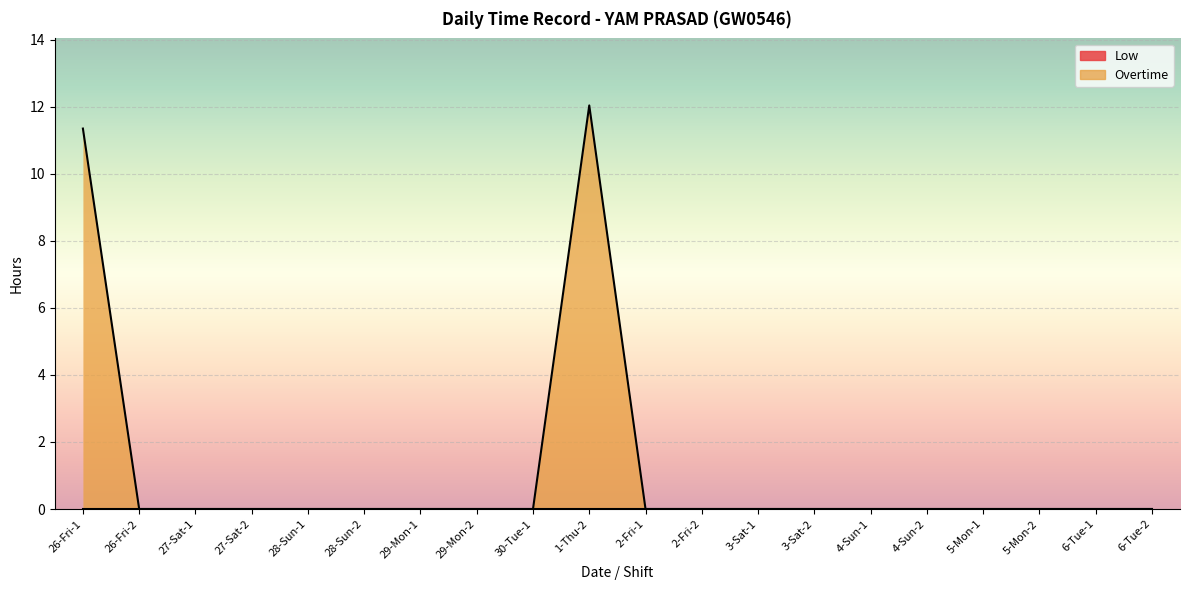

Rank the categories by value from highest to lowest.

1-Thu-2, 26-Fri-1, 26-Fri-2, 27-Sat-1, 27-Sat-2, 28-Sun-1, 28-Sun-2, 29-Mon-1, 29-Mon-2, 30-Tue-1, 2-Fri-1, 2-Fri-2, 3-Sat-1, 3-Sat-2, 4-Sun-1, 4-Sun-2, 5-Mon-1, 5-Mon-2, 6-Tue-1, 6-Tue-2